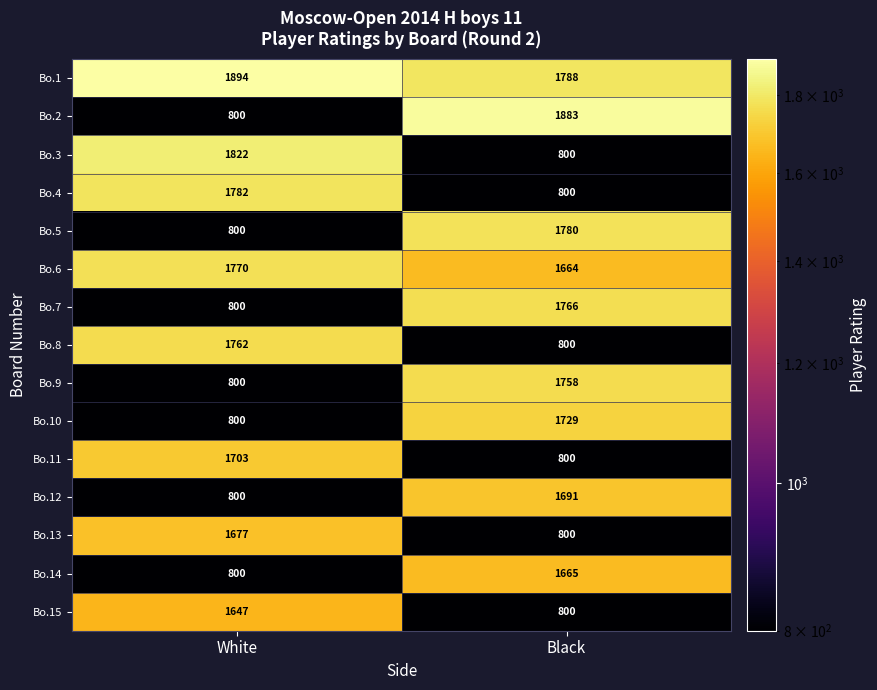

What is the maximum value for Bo.3?

1822